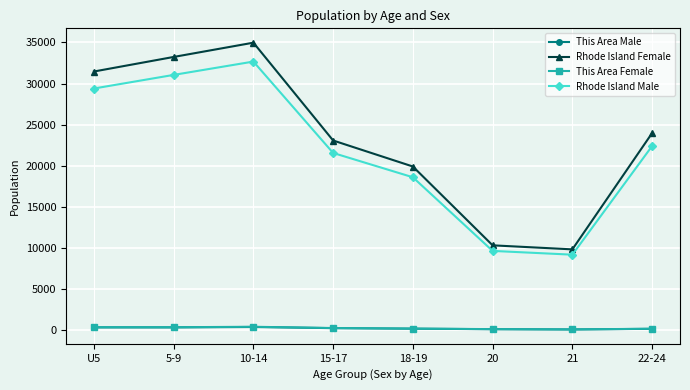

What is the total value across all series at U5?

61568